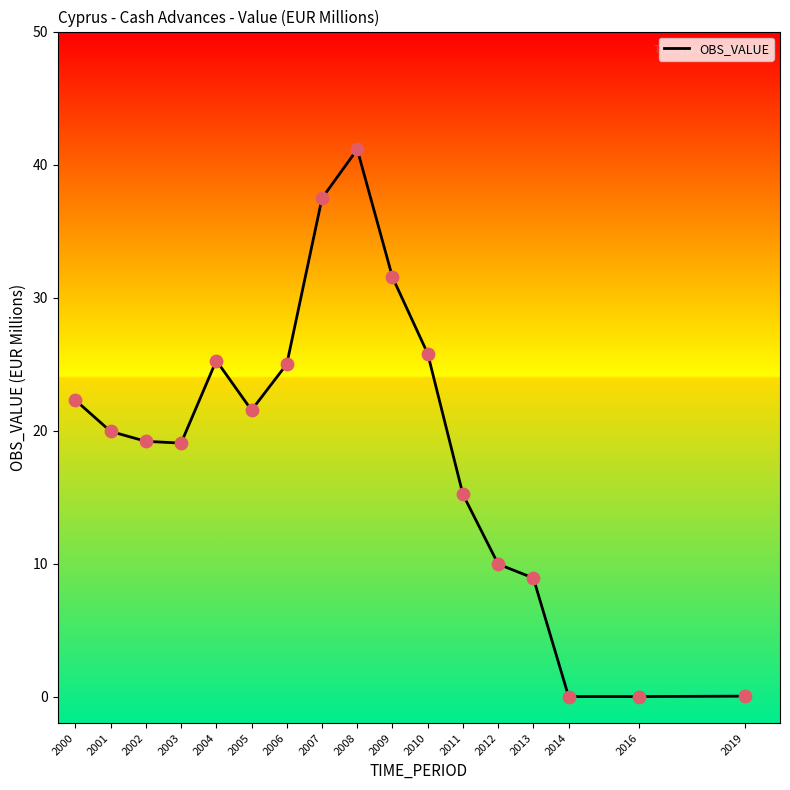

Between 2001 and 2010, which is larger?

2010